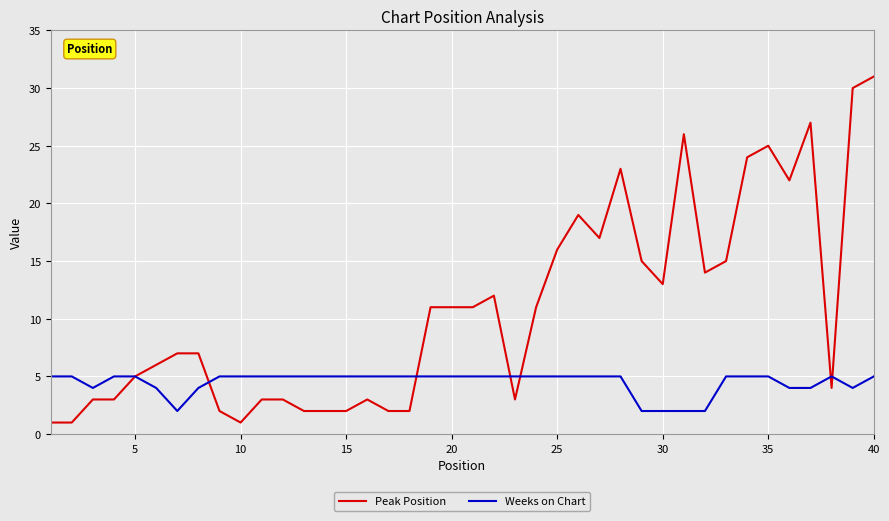

What is the maximum value for Peak Position?

31